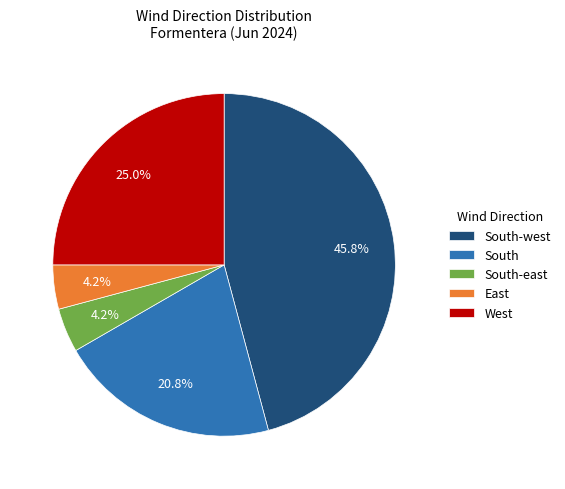

Does South-west represent more than half of the total?

No